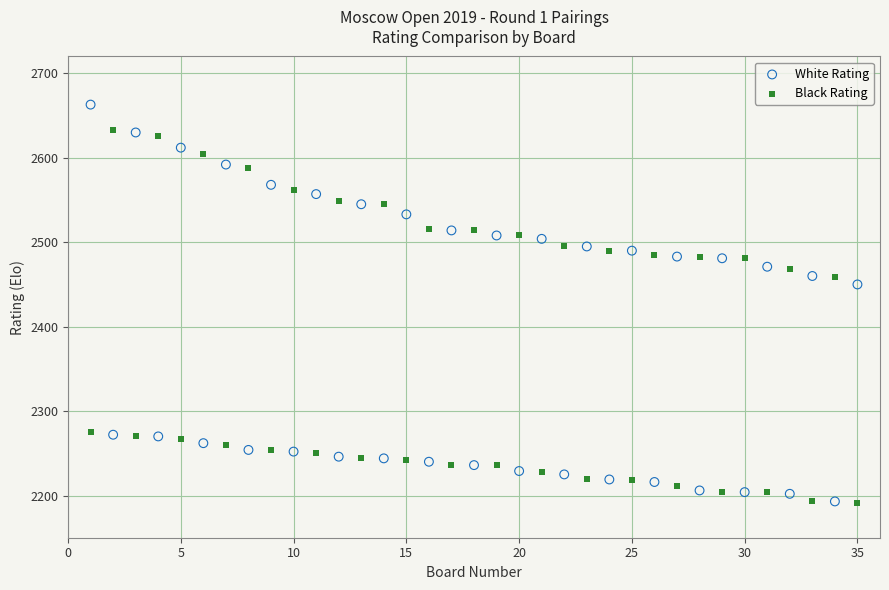

Which series contains the highest Y value?

White Rating